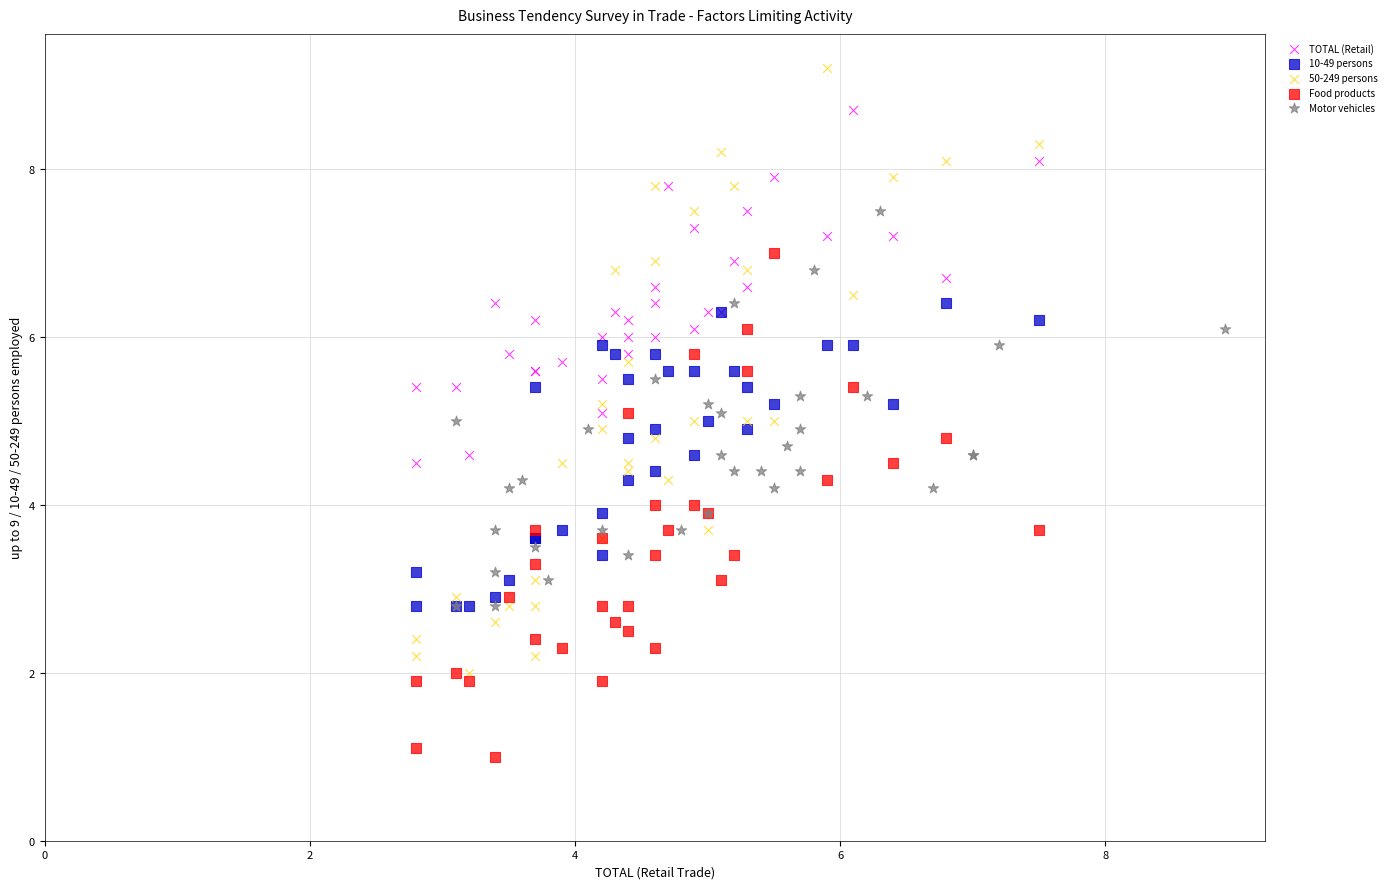

Which series contains the highest Y value?

50-249 persons